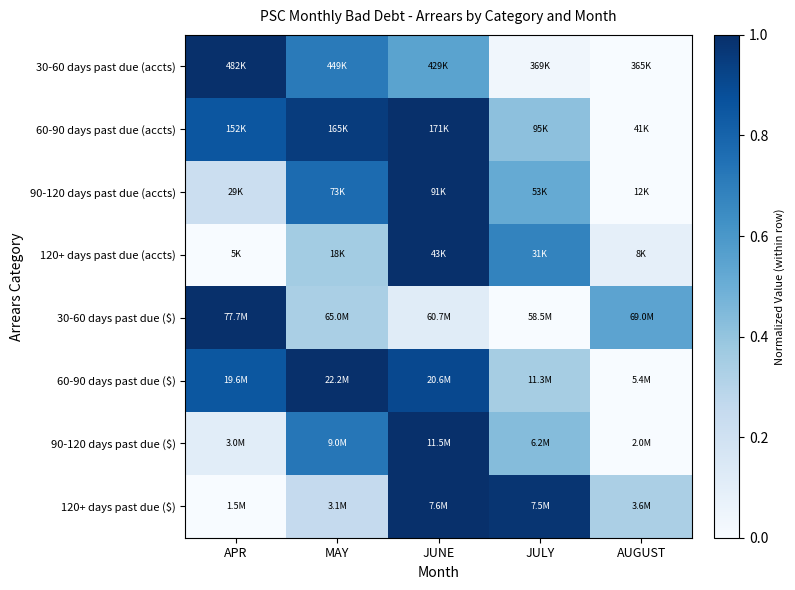

Reading right to left, transcribe all the data shown in this chart.

30-60 days past due (accts): AUGUST=0.0	JULY=0.0	JUNE=0.5	MAY=0.7	APR=1.0
60-90 days past due (accts): AUGUST=0.0	JULY=0.4	JUNE=1.0	MAY=0.9	APR=0.9
90-120 days past due (accts): AUGUST=0.0	JULY=0.5	JUNE=1.0	MAY=0.8	APR=0.2
120+ days past due (accts): AUGUST=0.1	JULY=0.7	JUNE=1.0	MAY=0.4	APR=0.0
30-60 days past due ($): AUGUST=0.5	JULY=0.0	JUNE=0.1	MAY=0.3	APR=1.0
60-90 days past due ($): AUGUST=0.0	JULY=0.4	JUNE=0.9	MAY=1.0	APR=0.8
90-120 days past due ($): AUGUST=0.0	JULY=0.4	JUNE=1.0	MAY=0.7	APR=0.1
120+ days past due ($): AUGUST=0.3	JULY=1.0	JUNE=1.0	MAY=0.3	APR=0.0